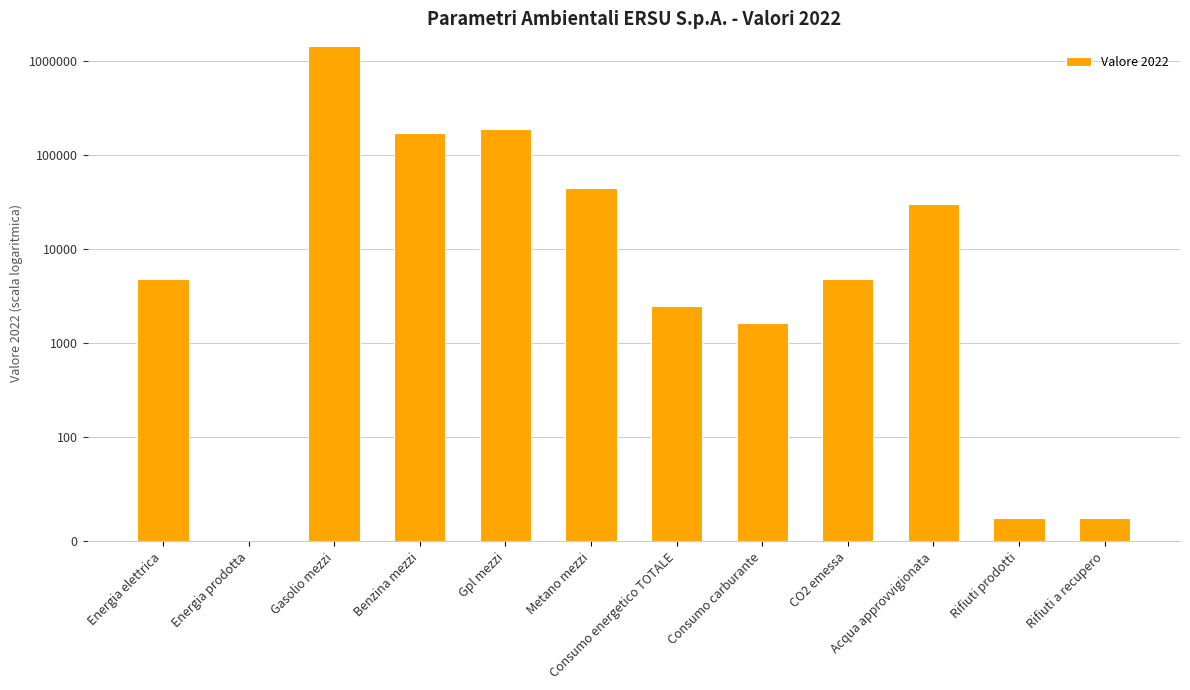

Reading right to left, extract all data points from this chart.

Rifiuti a recupero=22.3	Rifiuti prodotti=22.9	Acqua approvvigionata=30482.0	CO2 emessa=4866.2	Consumo carburante=1616.5	Consumo energetico TOTALE=2505.5	Metano mezzi=44435.2	Gpl mezzi=190442.1	Benzina mezzi=173507.6	Gasolio mezzi=1436199.6	Energia prodotta=0.0	Energia elettrica=4753.8